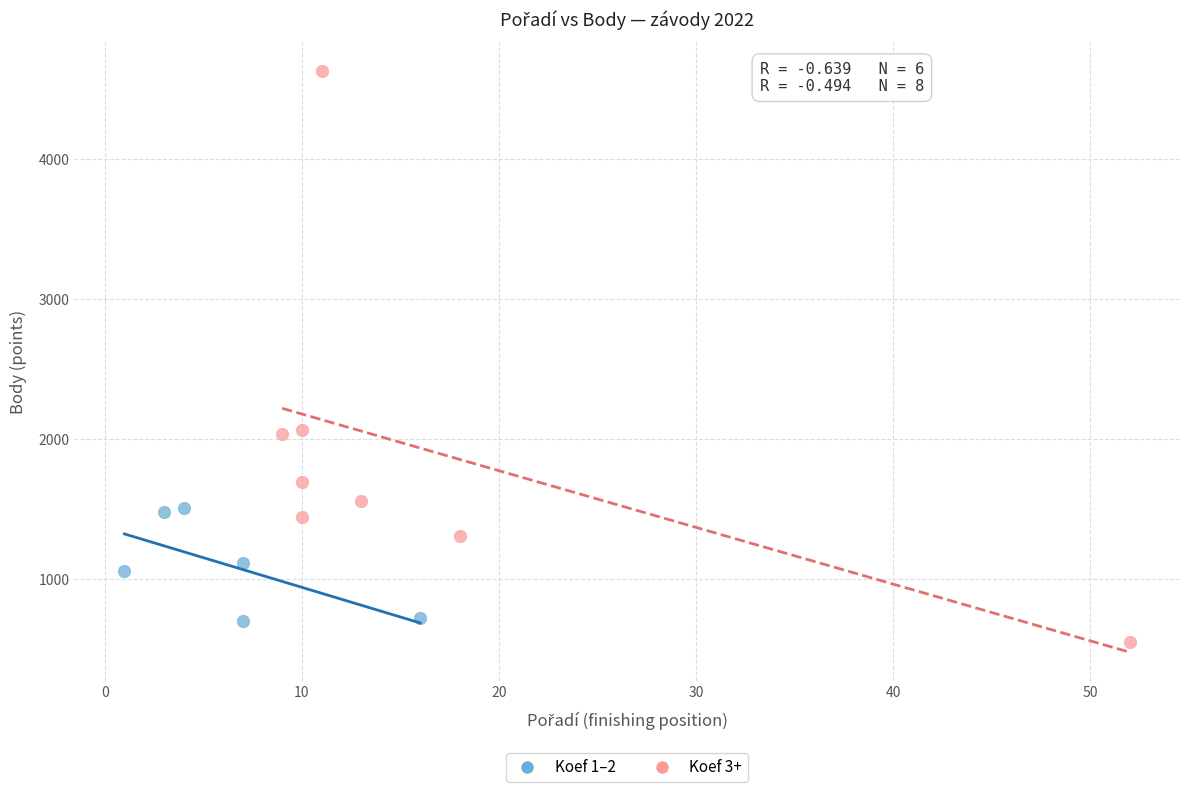

Which series reaches the maximum Y coordinate?

Koef 3+